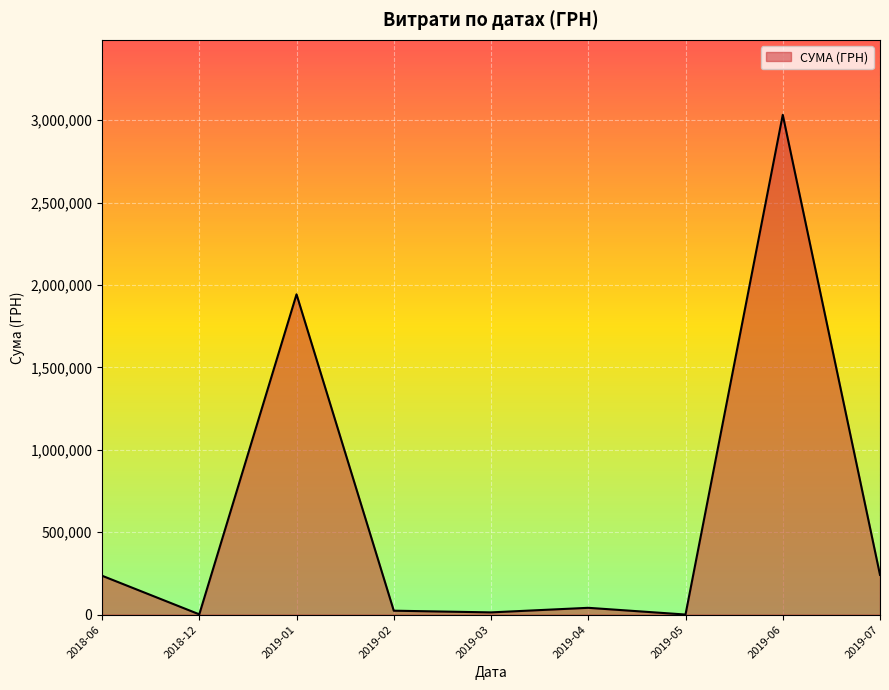

What is the difference between the maximum and minimum values?

3031312.0